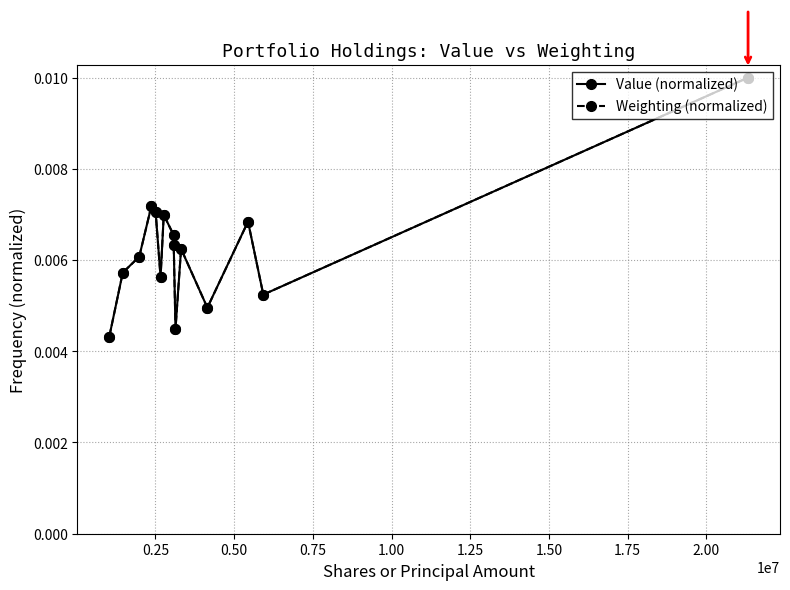

How many lines are shown in the chart?

2